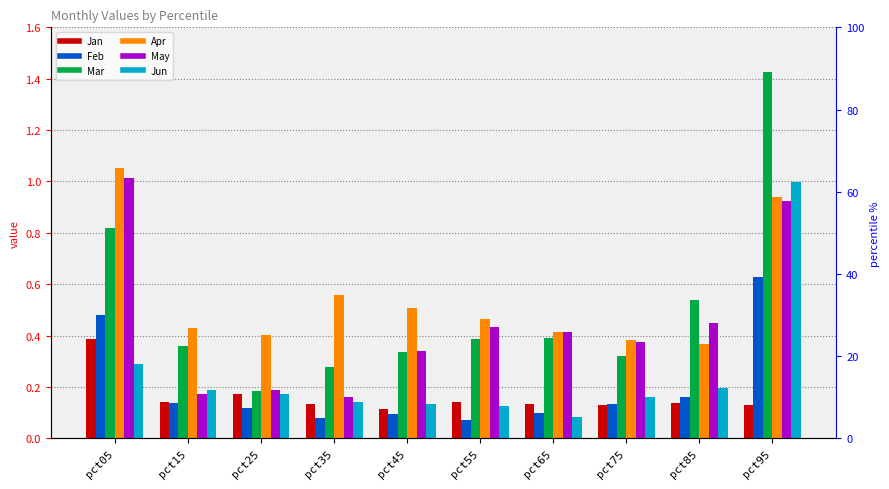

What are all the series names shown in the legend?

Jan, Feb, Mar, Apr, May, Jun